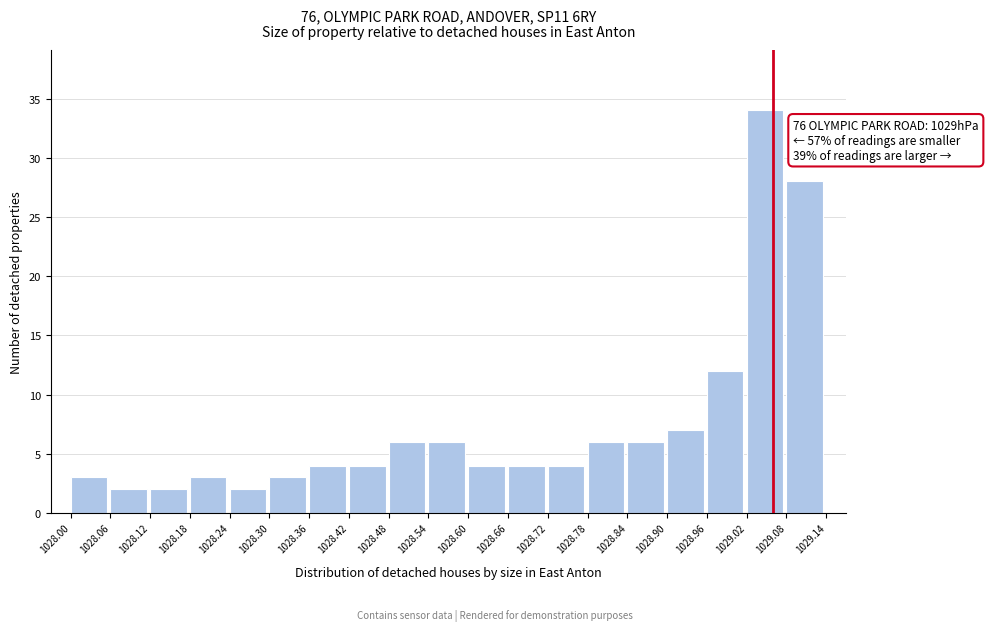

Which range on the x-axis has the tallest bar?

1029.02 to 1029.08